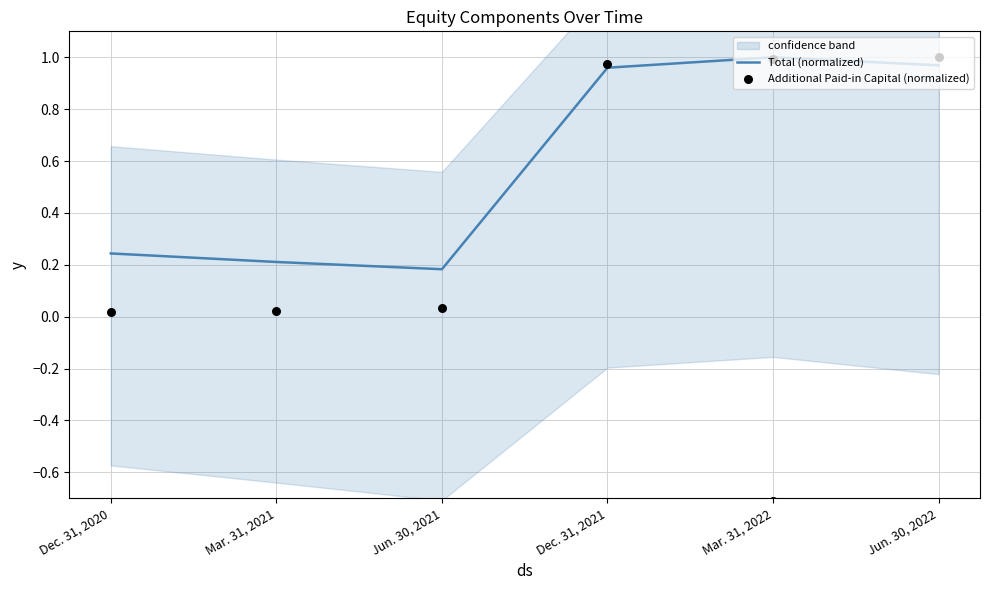

Which series reaches the maximum Y coordinate?

Total (normalized)